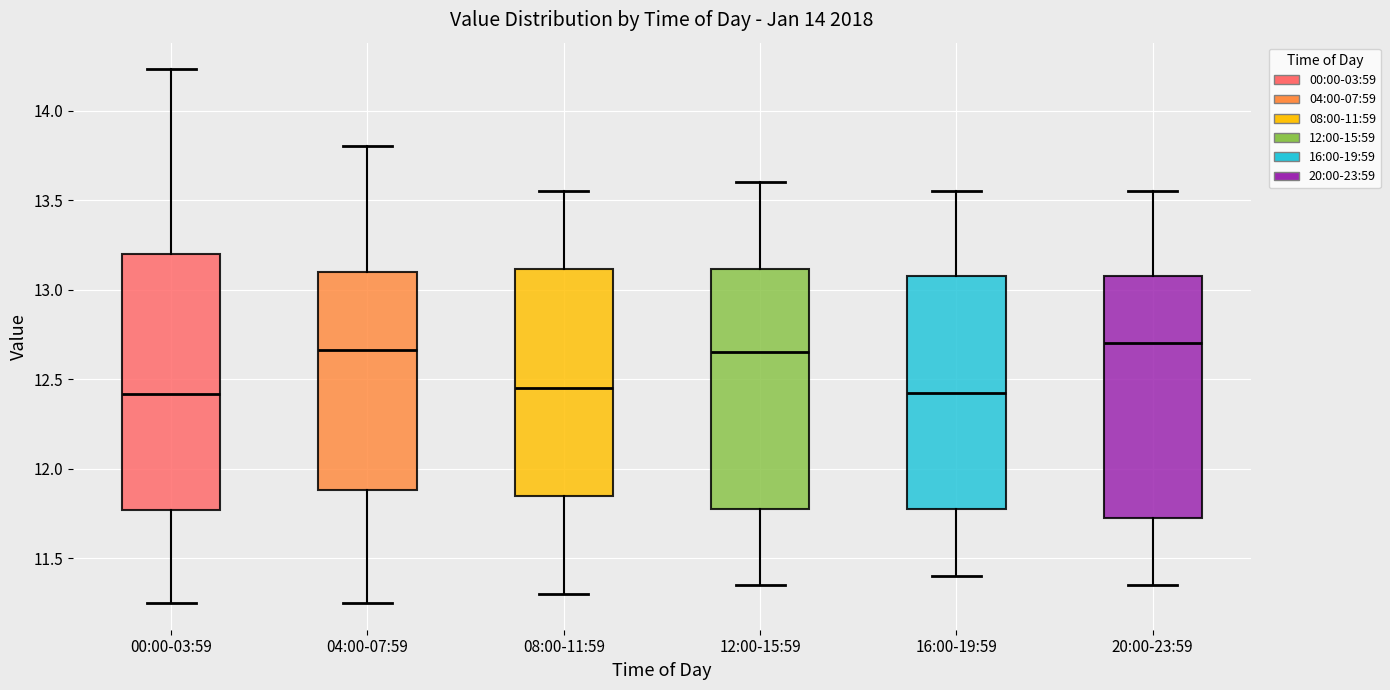

Reading left to right, read every box against the y-axis: the position of its median line, the range the box covers, and the ends of its whiskers. The values are not printed on the chart, so give them approximately, as read against the axis.

00:00-03:59: median 12.40, box 11.75 to 13.20, whiskers 11.25 to 14.25
04:00-07:59: median 12.65, box 11.90 to 13.10, whiskers 11.25 to 13.80
08:00-11:59: median 12.45, box 11.85 to 13.10, whiskers 11.30 to 13.55
12:00-15:59: median 12.65, box 11.80 to 13.10, whiskers 11.35 to 13.60
16:00-19:59: median 12.45, box 11.80 to 13.10, whiskers 11.40 to 13.55
20:00-23:59: median 12.70, box 11.75 to 13.10, whiskers 11.35 to 13.55